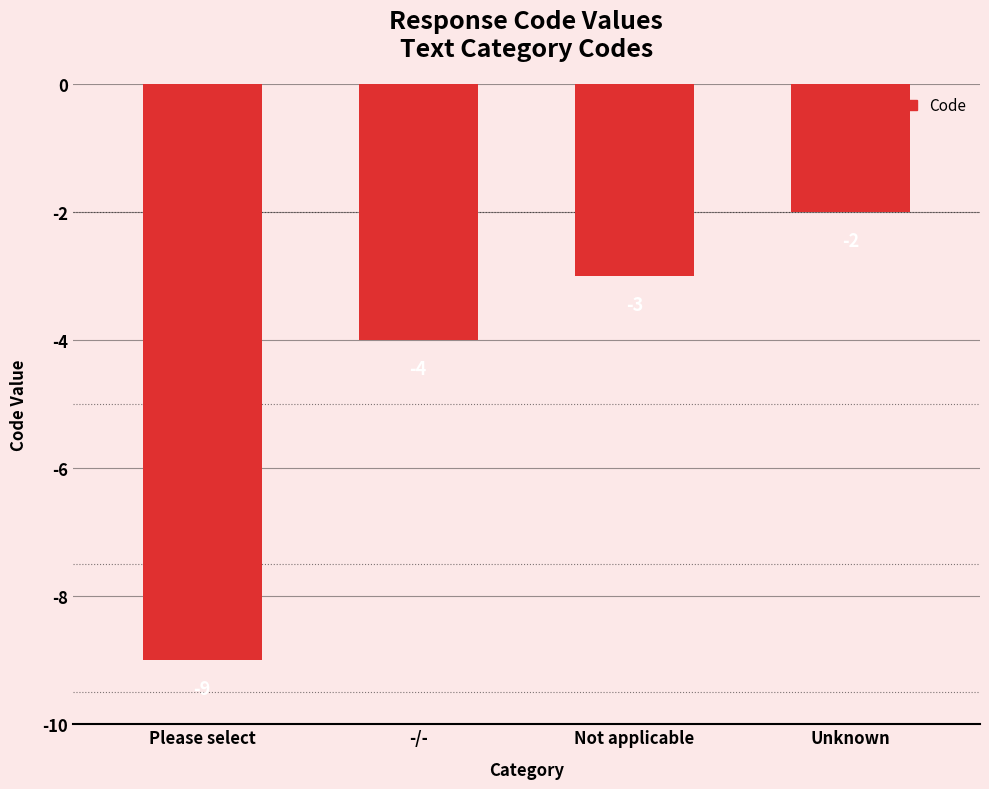

Does the chart contain any negative values?

Yes